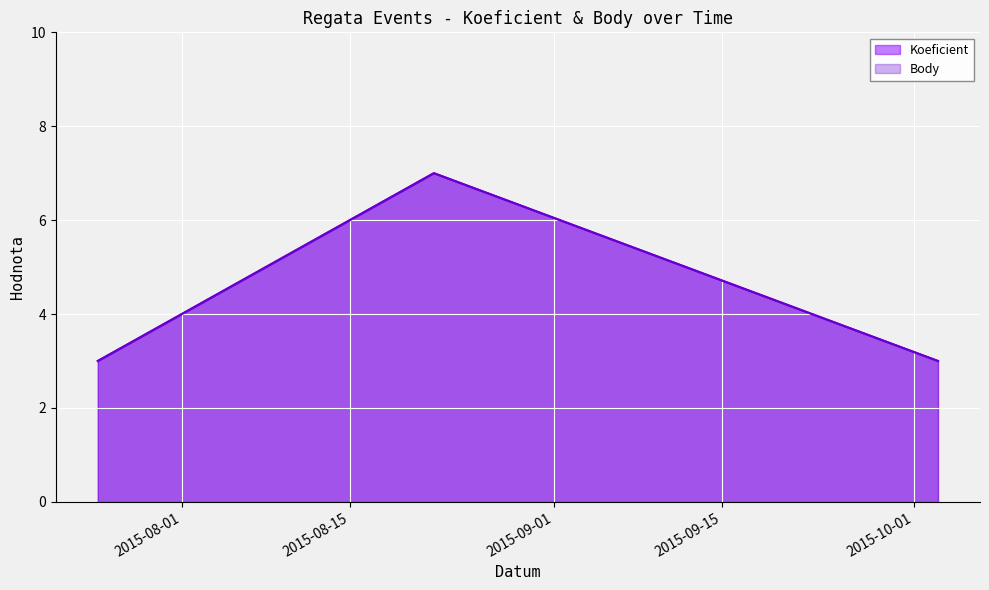

At which label does Body reach its peak?

2015-08-22